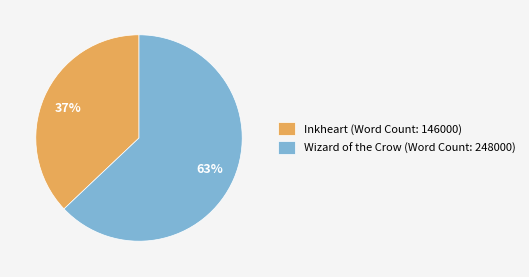

Rank the categories by value from highest to lowest.

Wizard of the Crow (Word Count: 248000), Inkheart (Word Count: 146000)